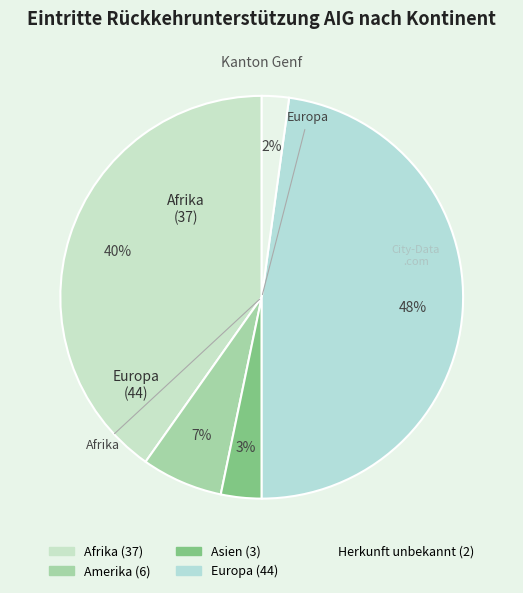

What percentage do Asien and Herkunft unbekannt together represent?

5.4%